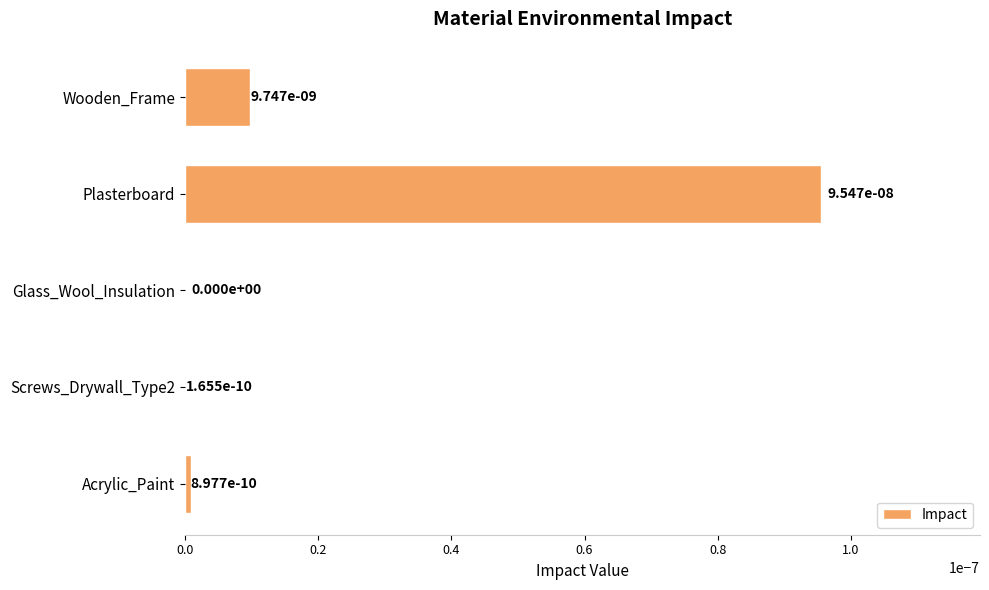

The chart shows a value of 0.0 at Wooden_Frame. True or false?

True